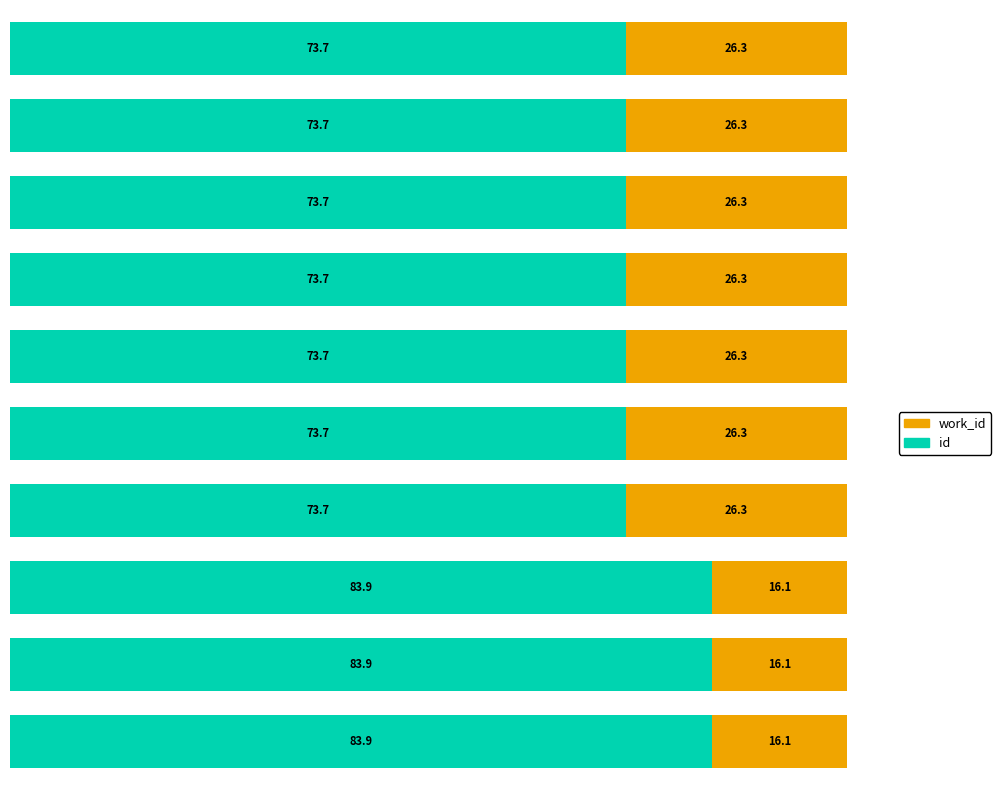

What is the highest value of the id series?

83.9